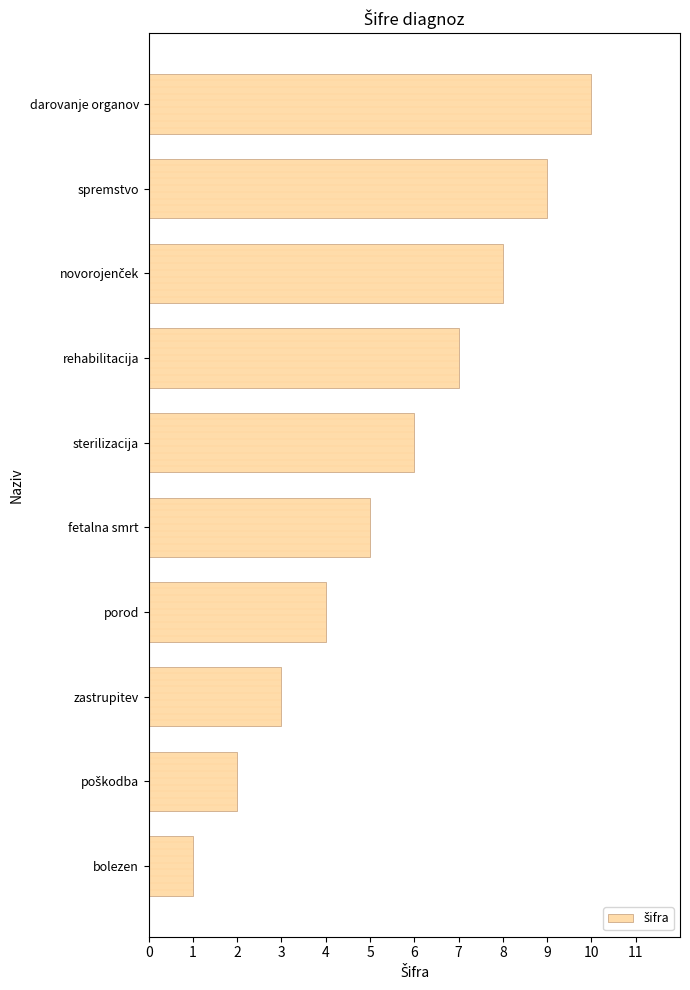

The value at sterilizacija is 2. True or false?

False